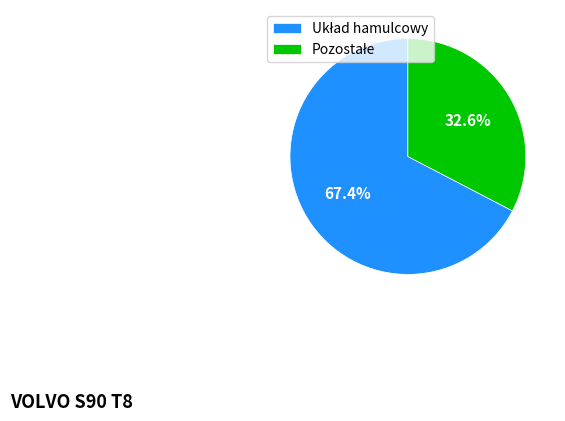

Is there a majority slice in this chart?

Yes